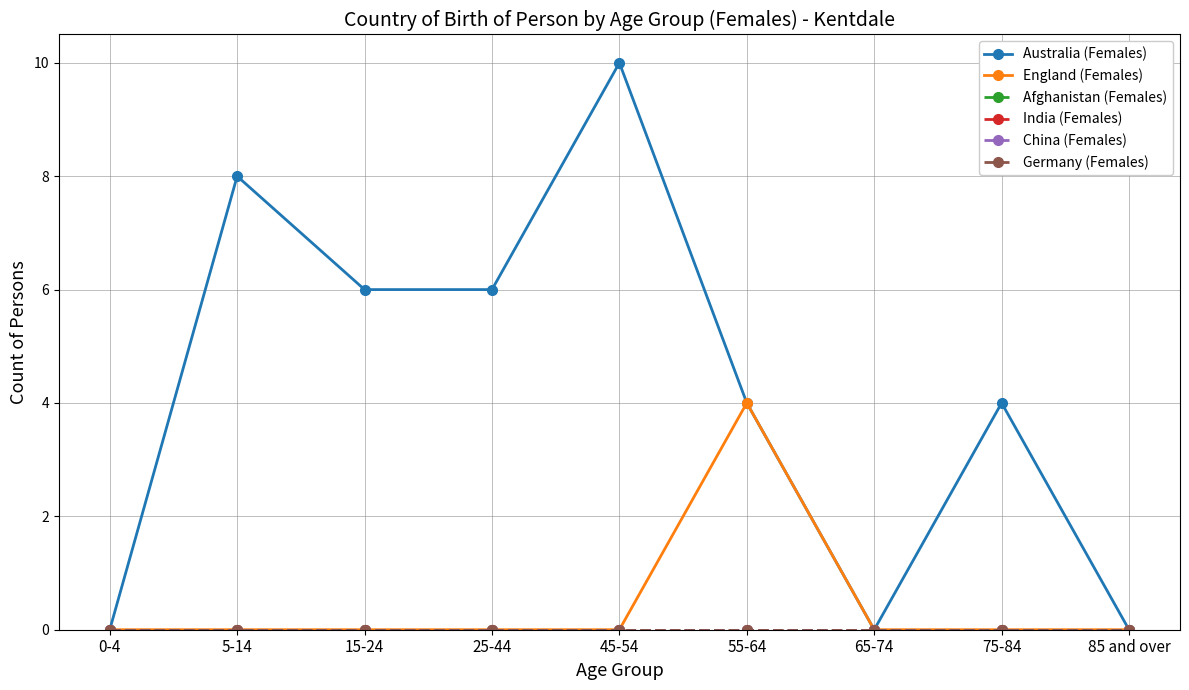

What is the difference between the highest and lowest values at 45-54?

10